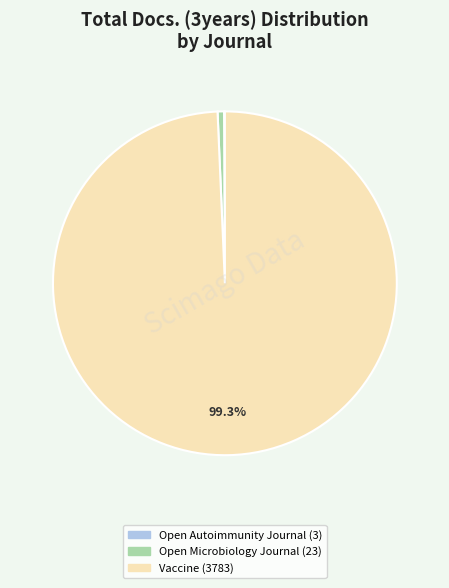

To the nearest percent, what is the difference between the largest and smallest slice percentages?

99%